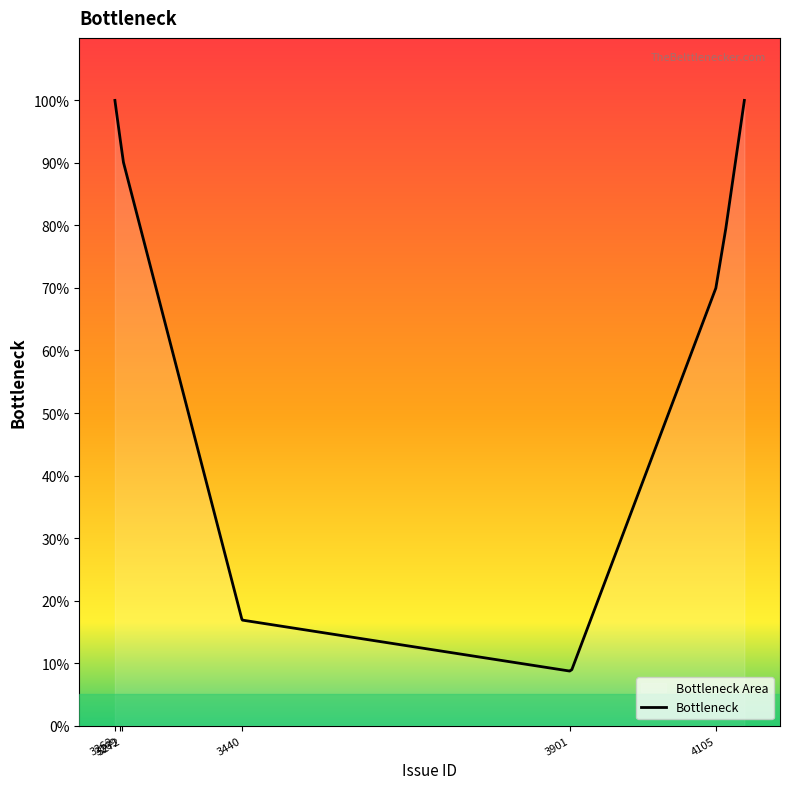

What is the average value?

64.9